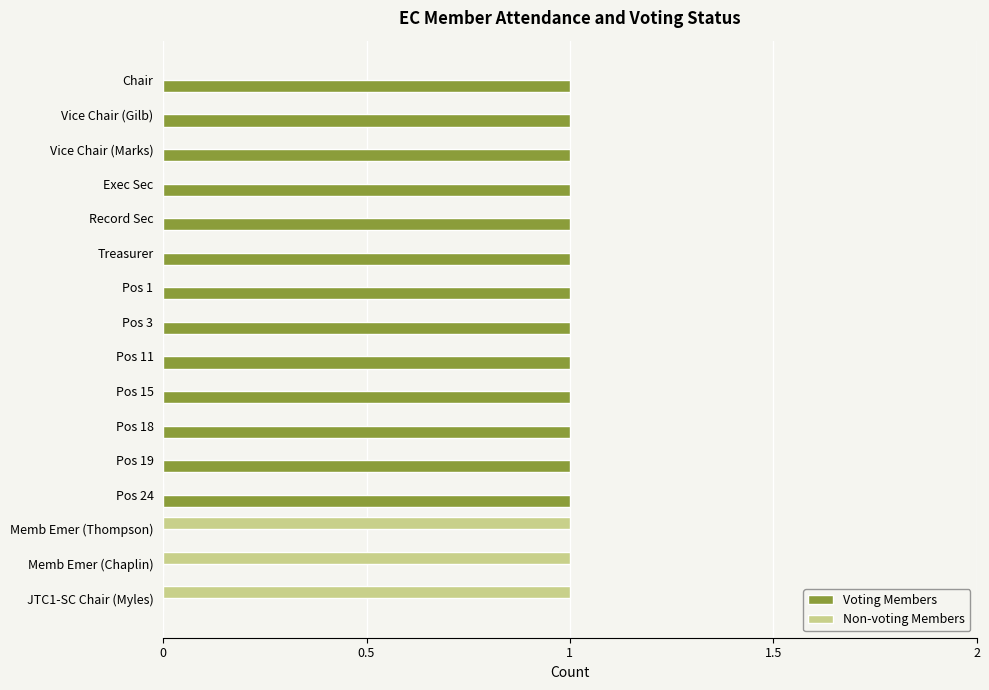

The value of Voting Members at Record Sec is 1. True or false?

True